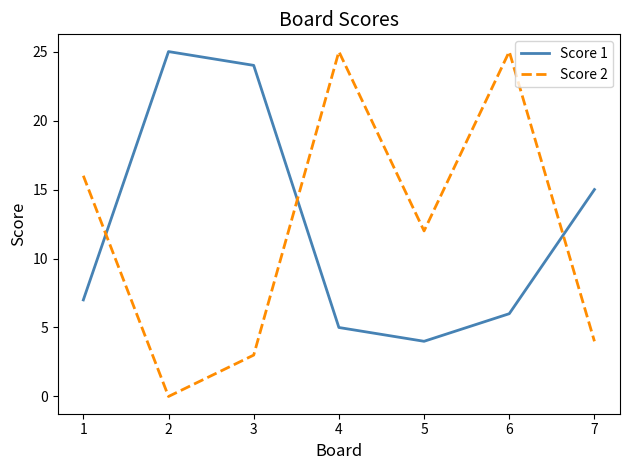

In Score 2, how many points are lower than both neighbors (excluding endpoints)?

2